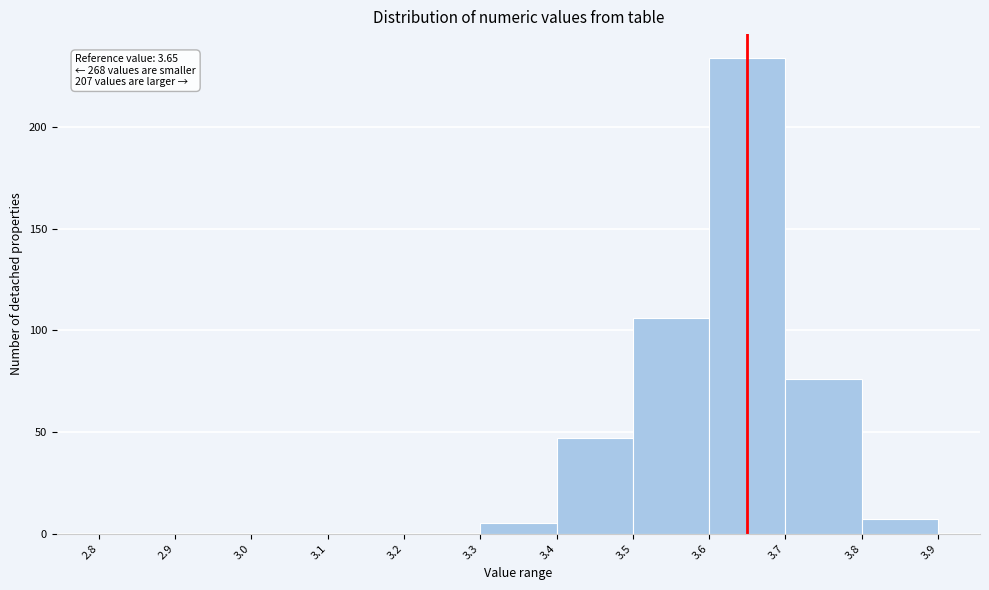

Which range on the x-axis has the tallest bar?

3.6 to 3.7